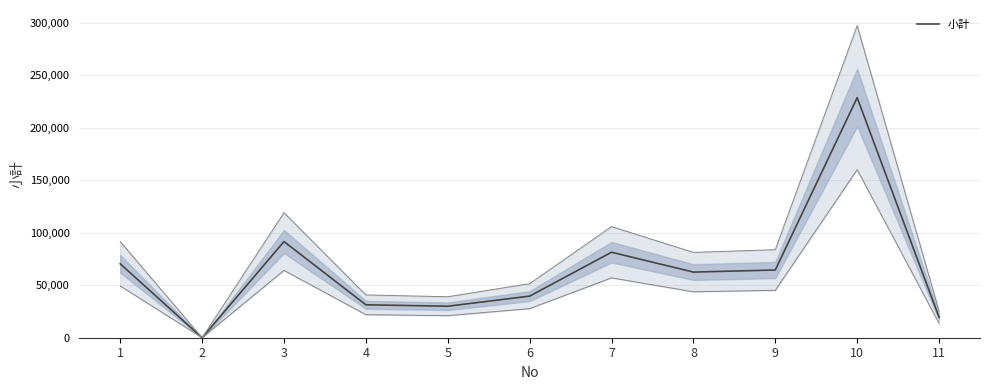

Reading left to right, transcribe all the data shown in this chart.

70390	0	91553	31350	30000	39600	81400	62500	64482	228624	19492